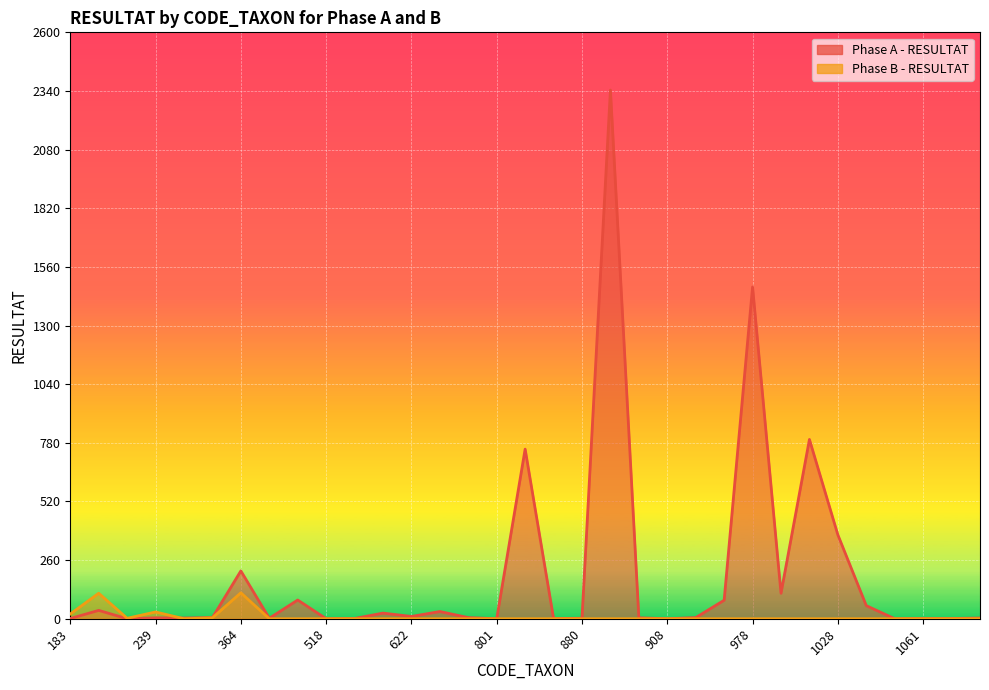

Rank the series by their maximum value, from lowest to highest.

Phase B - RESULTAT, Phase A - RESULTAT